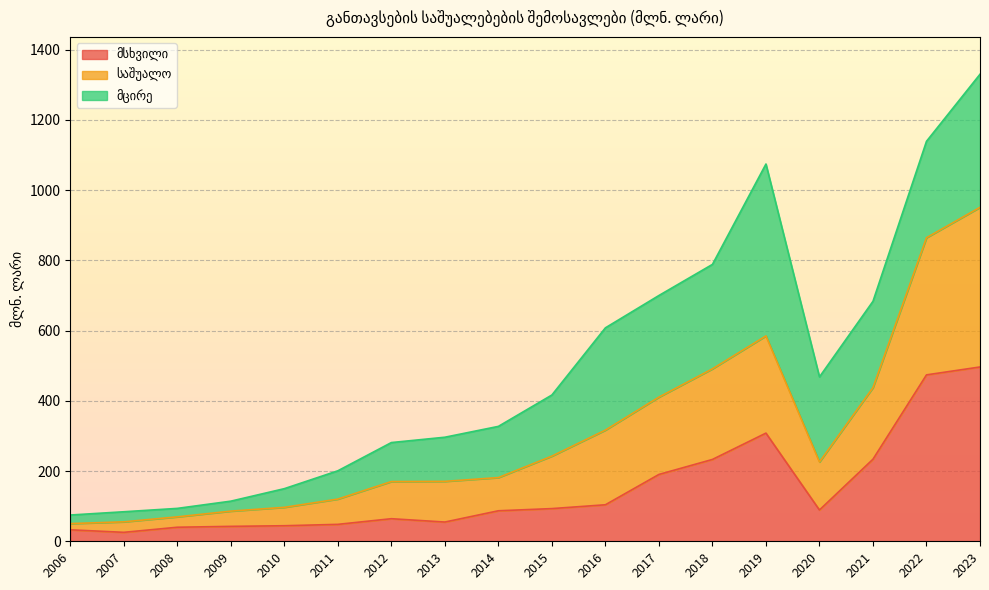

What is the total value across all series at 2018?

788.7